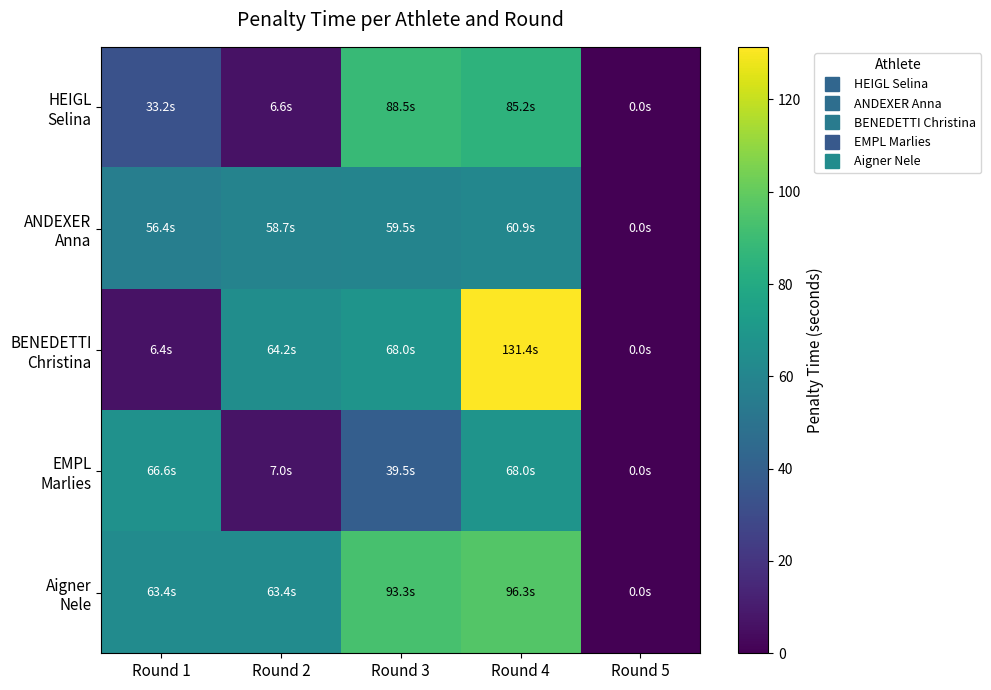

Which series has the largest range (max minus min)?

BENEDETTI Christina